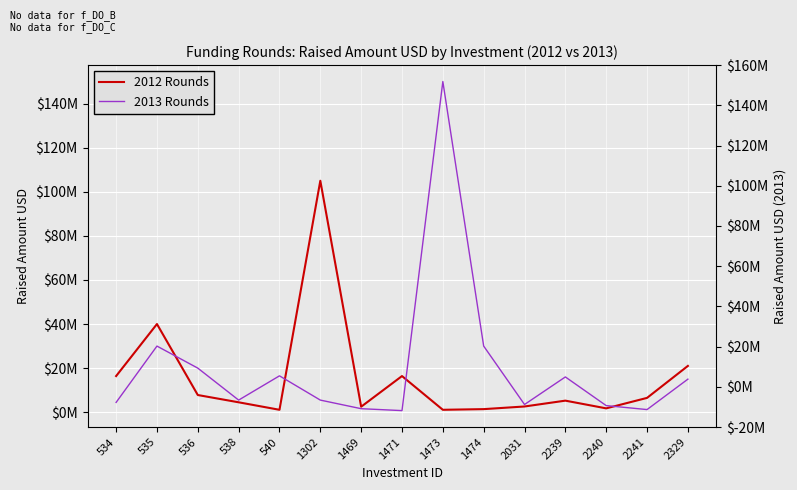

Reading right to left, list all the values displayed in this chart.

2012 Rounds: 21000000	6500000	1750000	5250000	2600000	1400000	1100000	16400000	2500000	105000000	1100000	4500000	7800000	40000000	16400000
2013 Rounds: 15000000	1200000	3000000	16000000	3500000	30000000	150000000	730000	1600000	5500000	16500000	5500000	20000000	30000000	4450000